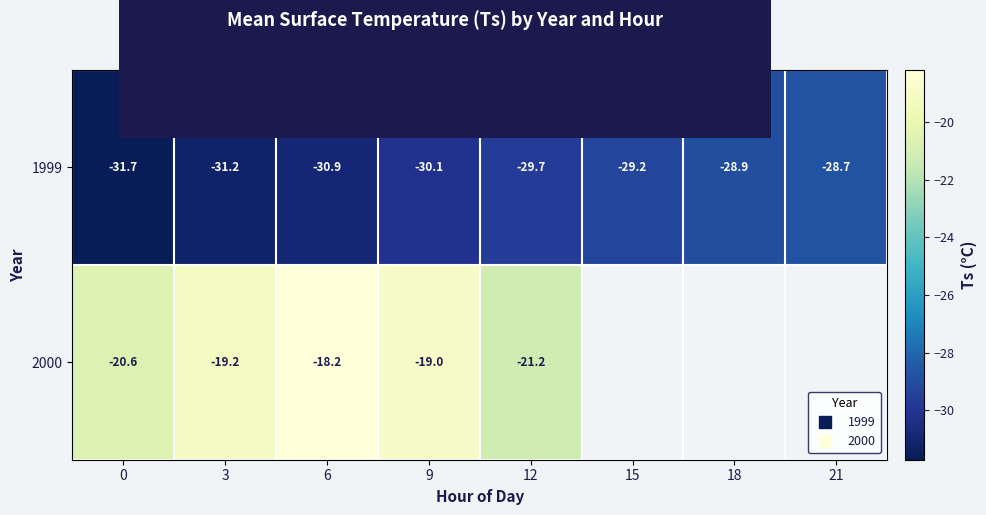

At which label does 1999 reach its peak?

21